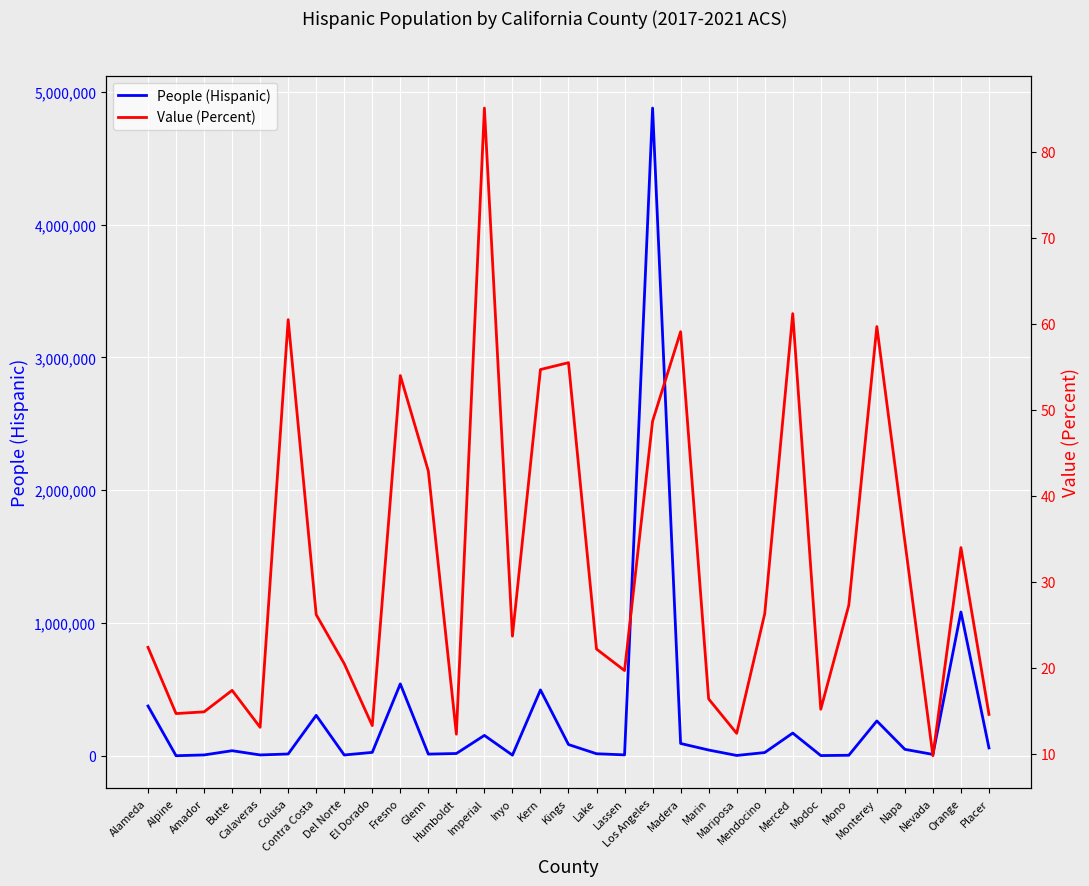

What position from the left is Modoc?

25